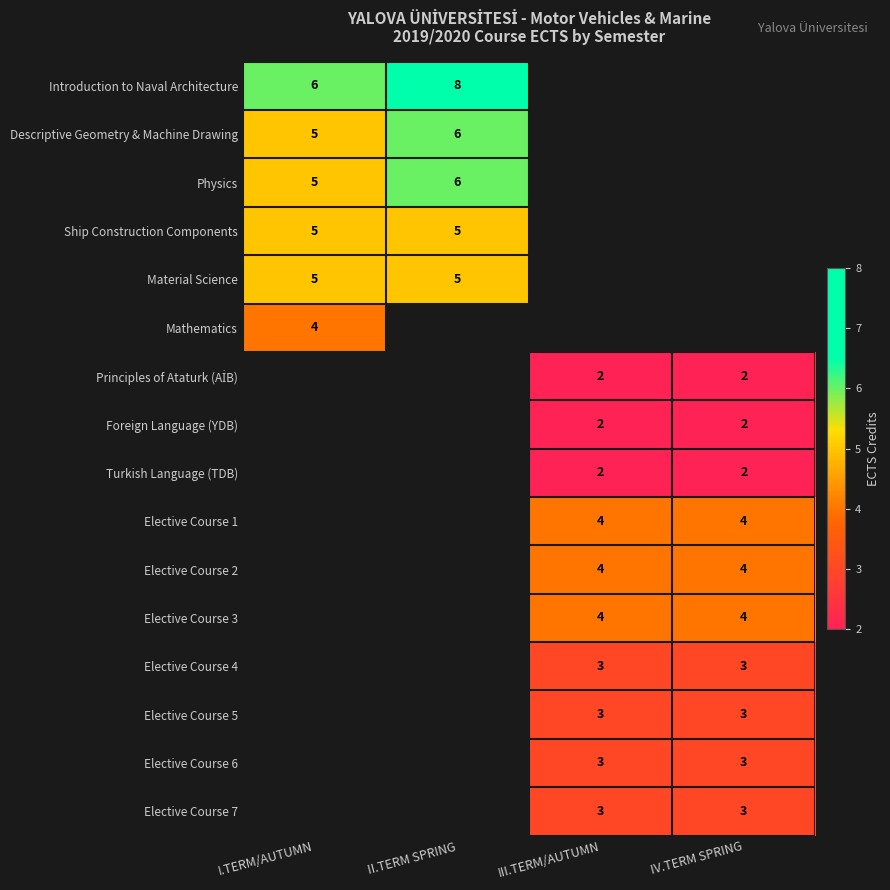

Which category has the lowest value across all series?

III.TERM/AUTUMN